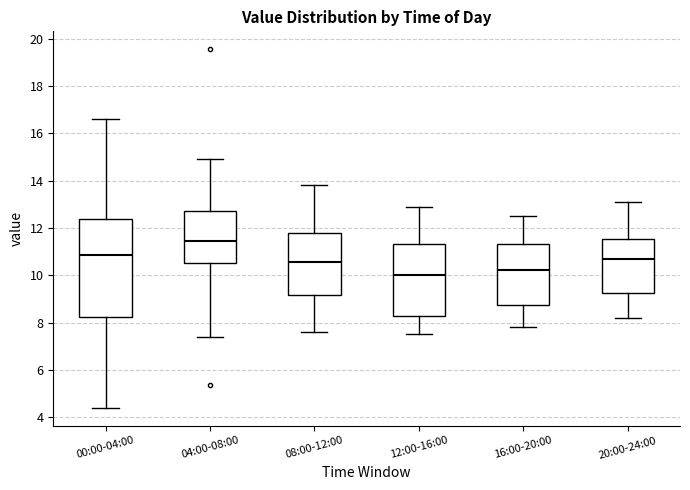

Reading left to right, read every box against the y-axis: the position of its median line, the range the box covers, and the ends of its whiskers. The values are not printed on the chart, so give them approximately, as read against the axis.

00:00-04:00: median 10.8, box 8.2 to 12.4, whiskers 4.4 to 16.6
04:00-08:00: median 11.4, box 10.6 to 12.6, whiskers 7.4 to 15.0
08:00-12:00: median 10.6, box 9.2 to 11.8, whiskers 7.6 to 13.8
12:00-16:00: median 10.0, box 8.2 to 11.4, whiskers 7.6 to 13.0
16:00-20:00: median 10.2, box 8.8 to 11.4, whiskers 7.8 to 12.6
20:00-24:00: median 10.8, box 9.2 to 11.6, whiskers 8.2 to 13.2